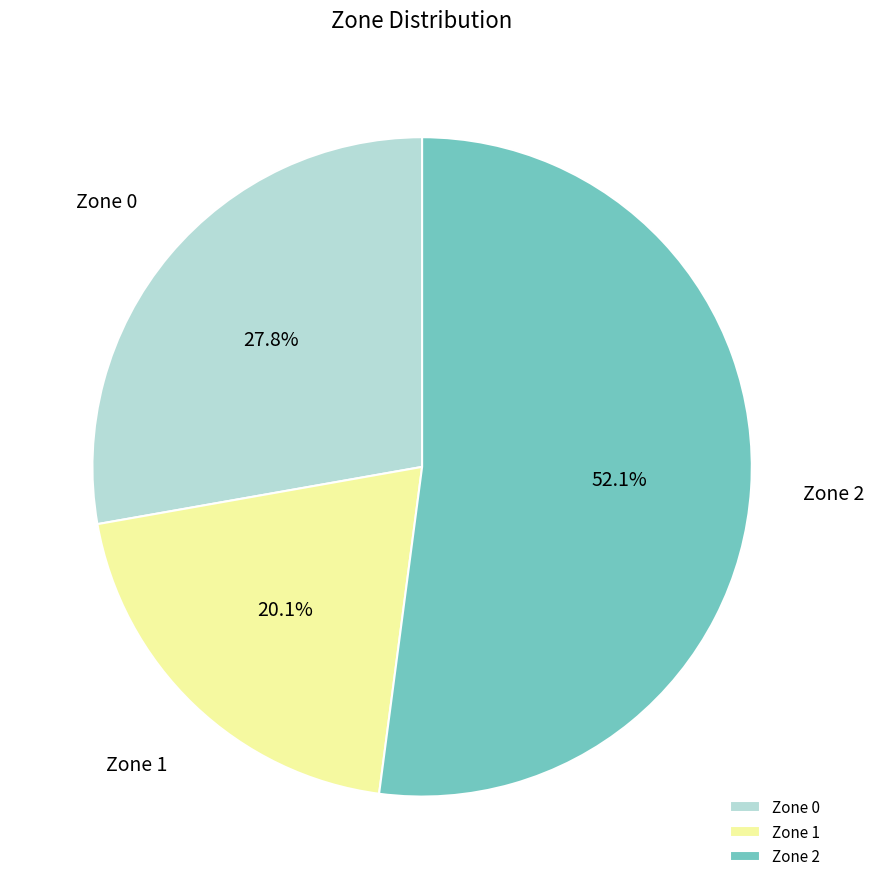

What is the largest slice in the pie chart?

Zone 2